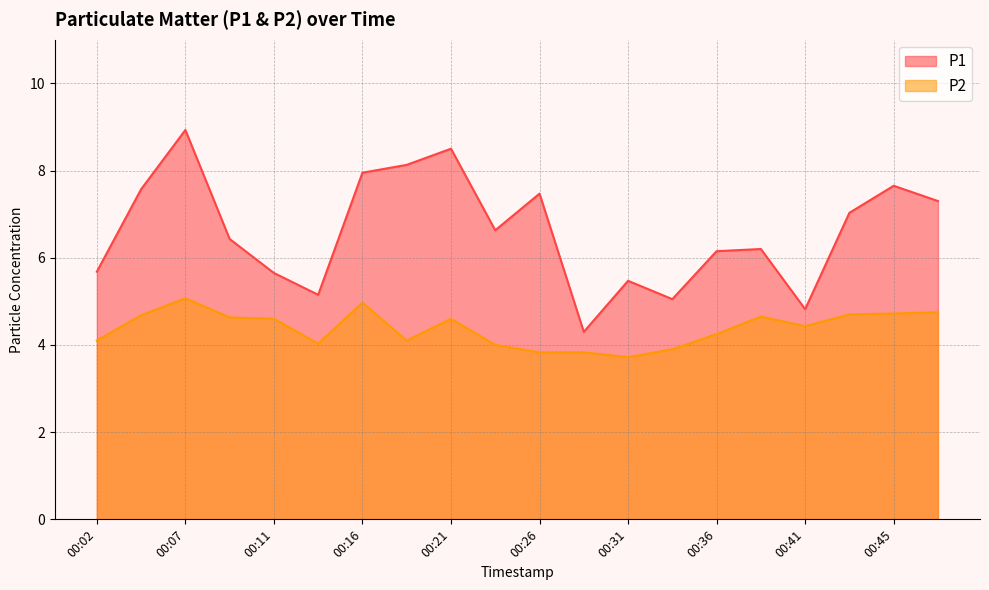

What is the value of the P1 point at the 20th from the left?

7.3